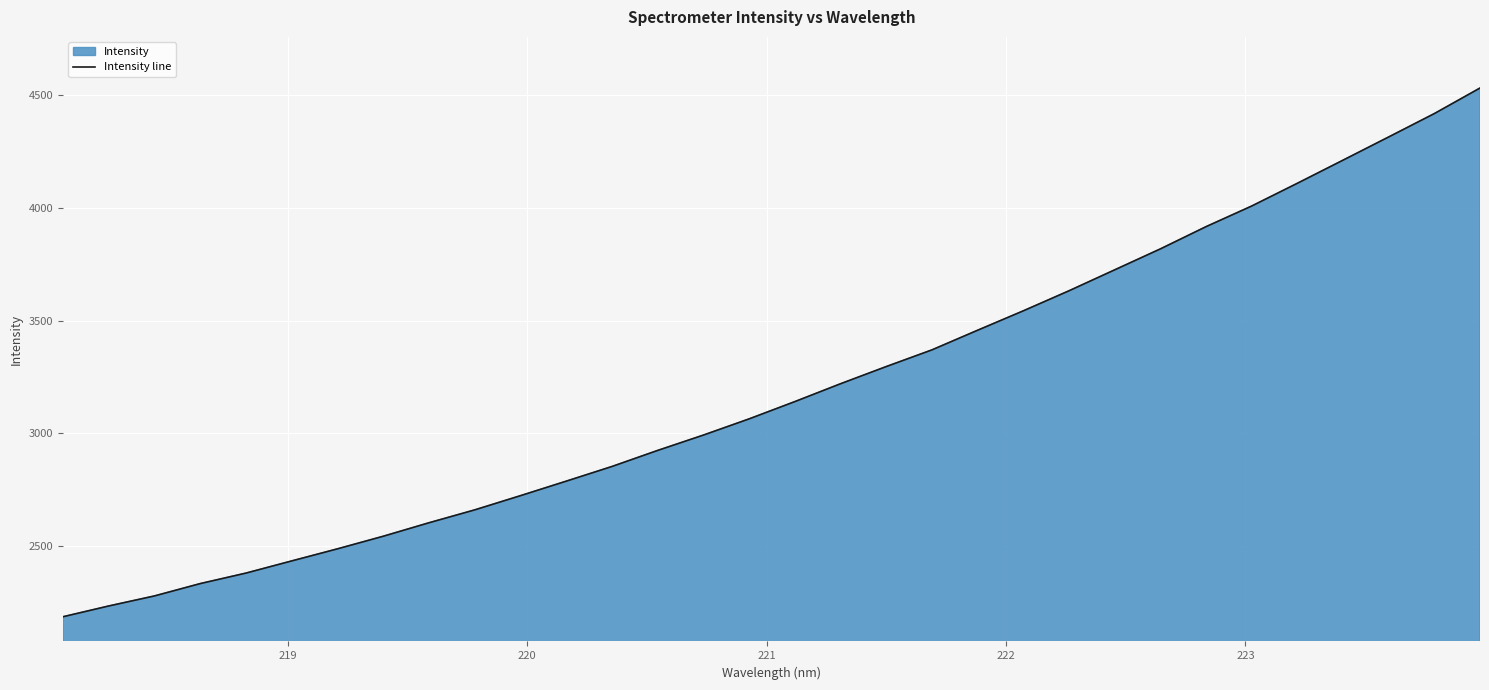

What is the smallest value displayed?

2187.9